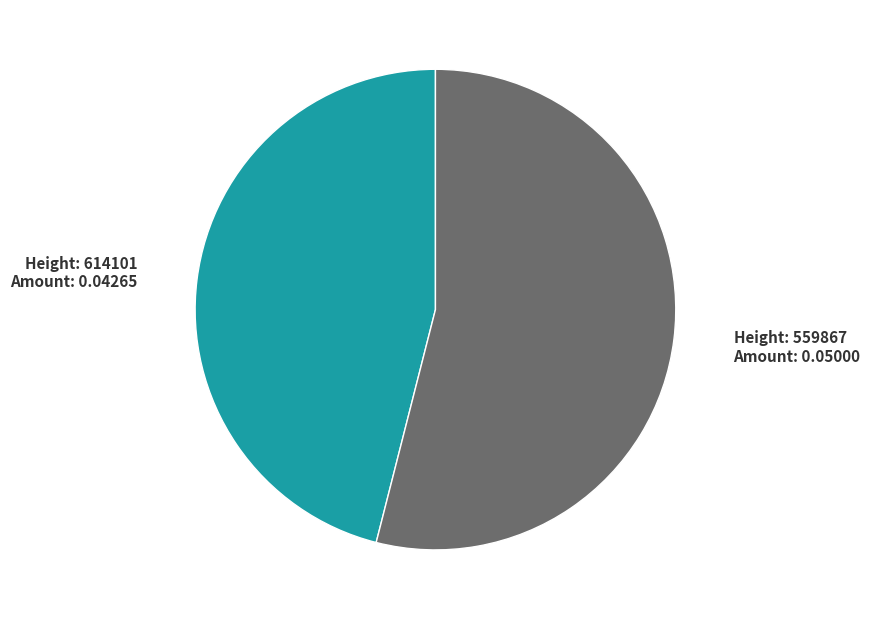

Does any single category account for the majority?

Yes